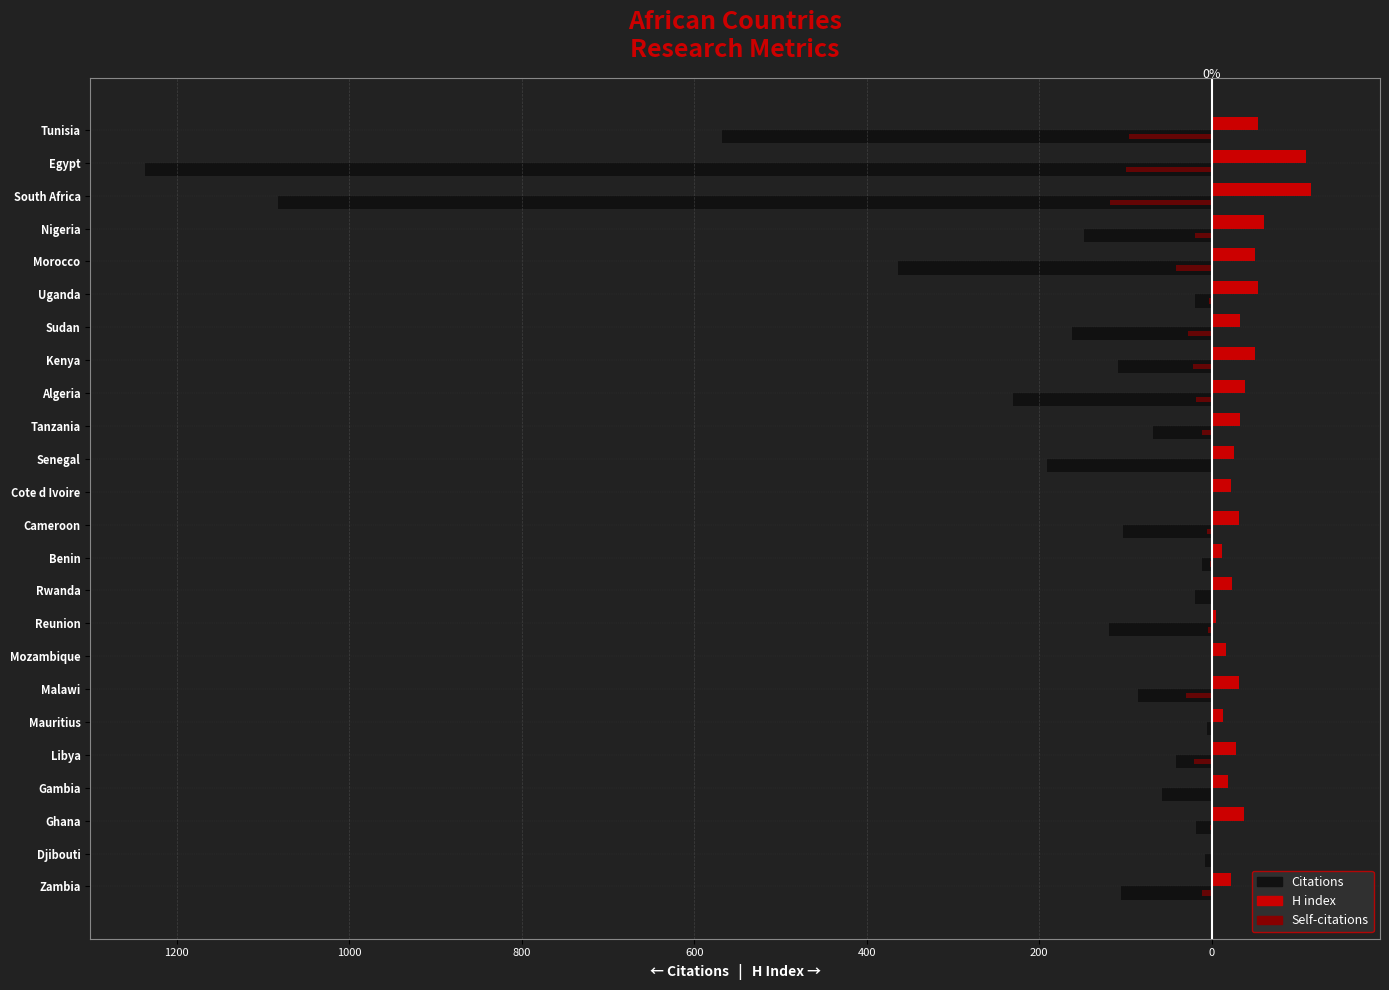

What is the average value of the Citations series?

-198